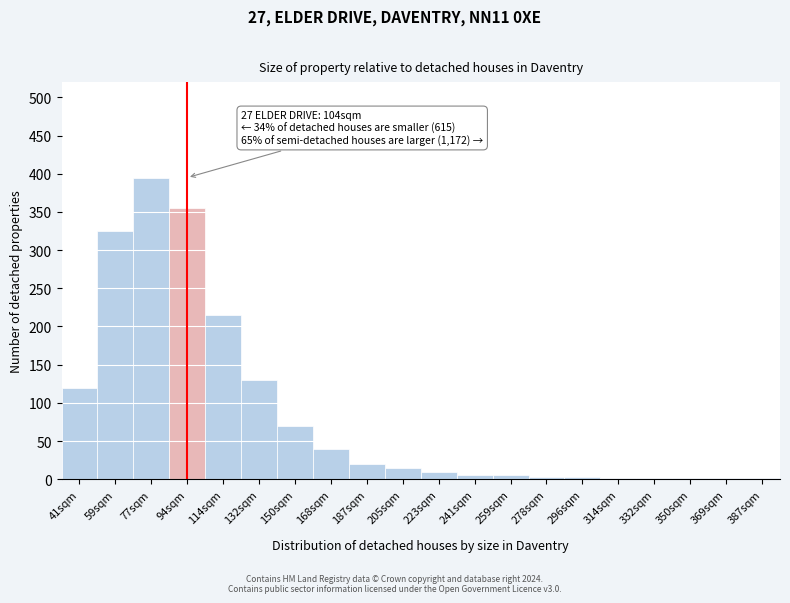

Which label corresponds to the largest value in the chart?

77sqm